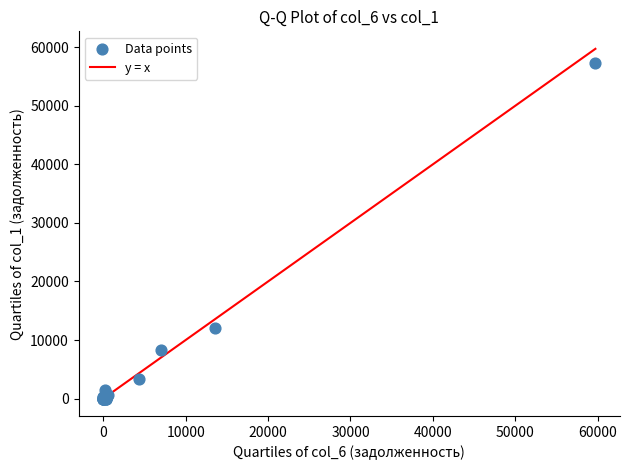

What Y value in the scatter plot is closest to 28661?

12066.7